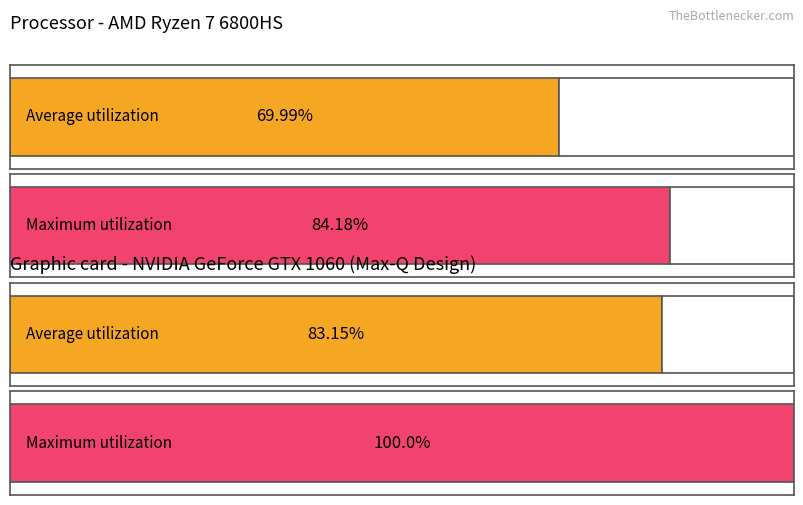

Which has a higher value, I or I?

I